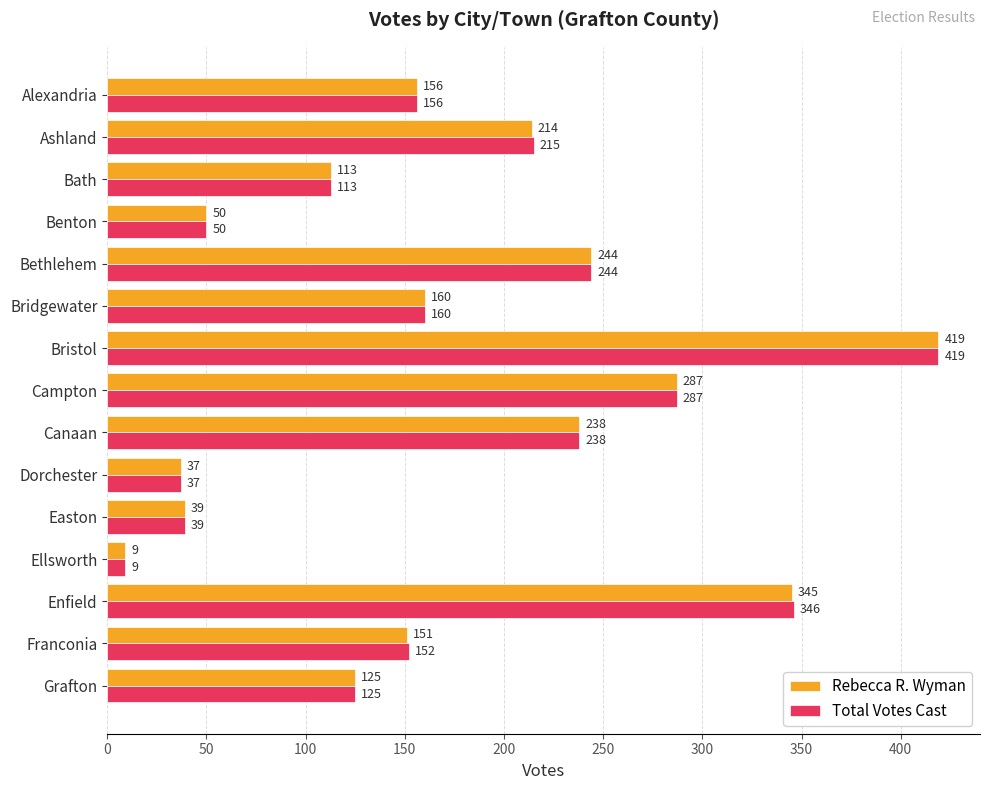

What is the difference between the maximum and minimum values in the Total Votes Cast series?

410